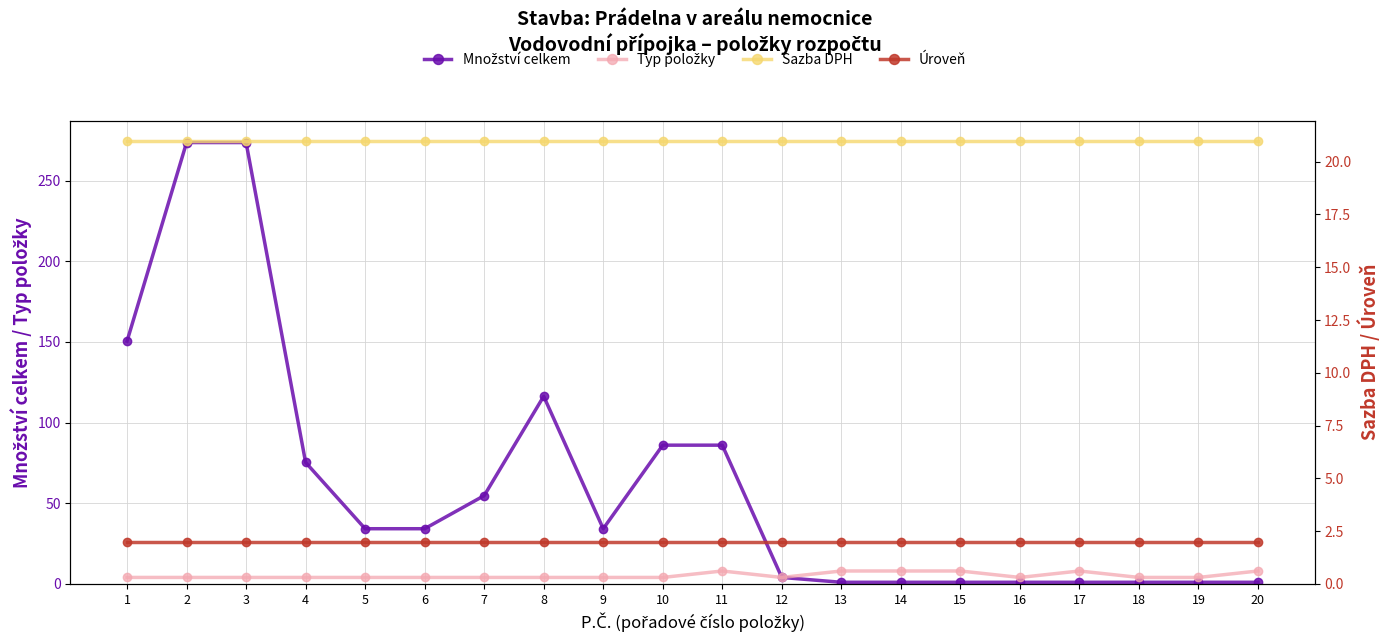

True or false: Úroveň has more than 1 points higher than both neighbors.

False